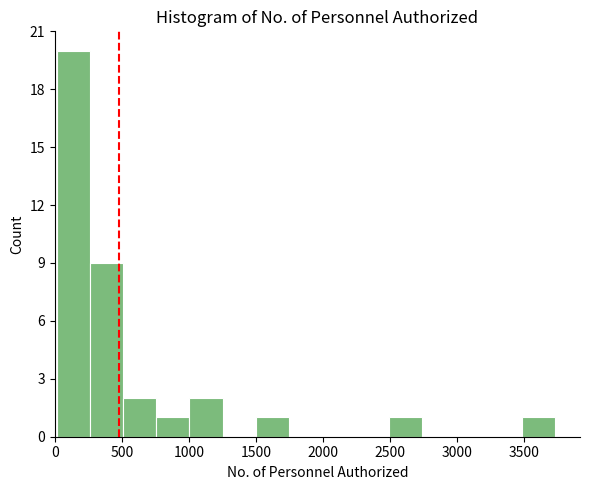

Over which range of the x-axis is the bar tallest?

0 to 250